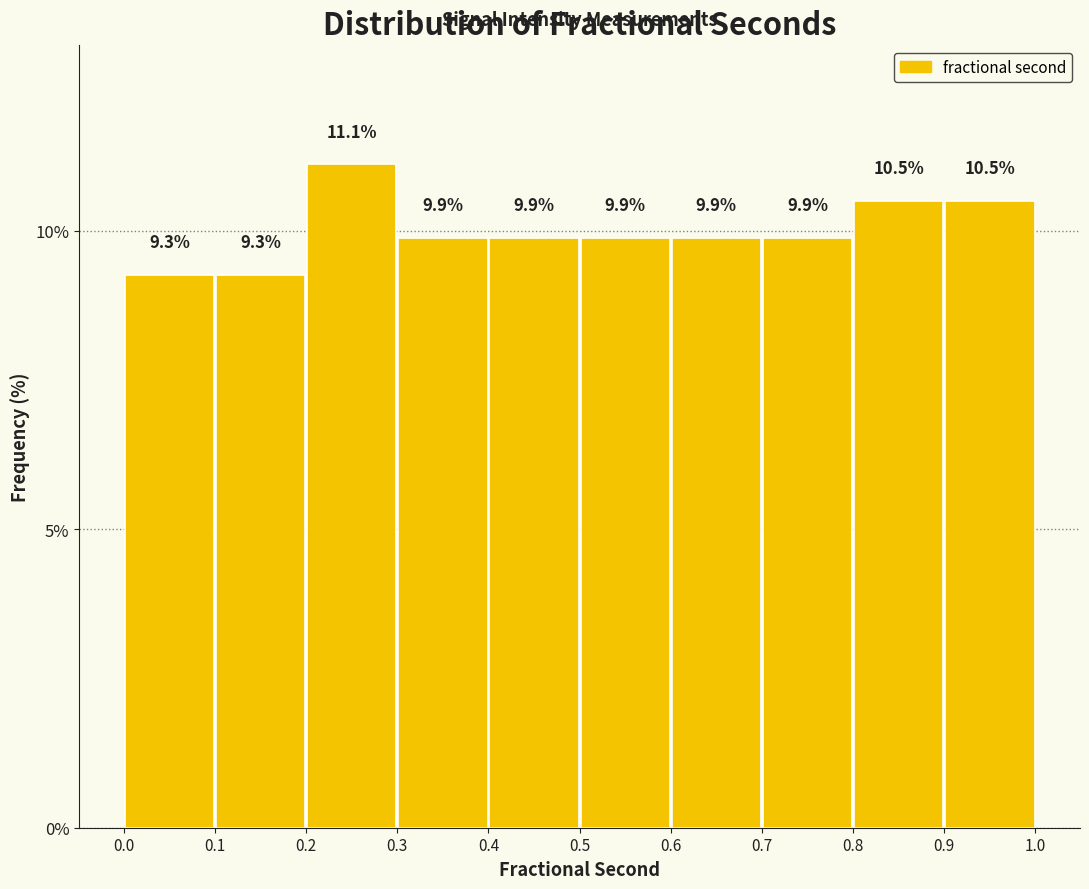

Reading left to right, list every bar in this chart as the range it spans on the x-axis followed by its height.

0.0 to 0.1: 9.3
0.1 to 0.2: 9.3
0.2 to 0.3: 11.1
0.3 to 0.4: 9.9
0.4 to 0.5: 9.9
0.5 to 0.6: 9.9
0.6 to 0.7: 9.9
0.7 to 0.8: 9.9
0.8 to 0.9: 10.5
0.9 to 1.0: 10.5